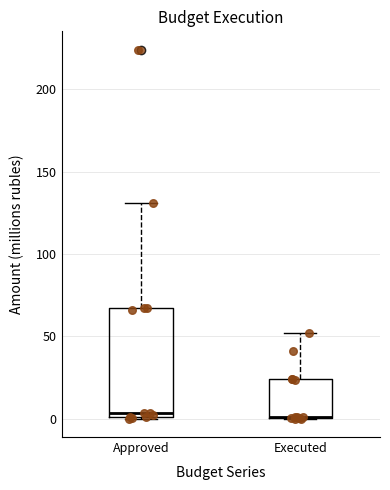

Where does the upper whisker of the box for Approved end on the y-axis? The values are not printed on the chart, so give them approximately, as read against the axis.

130